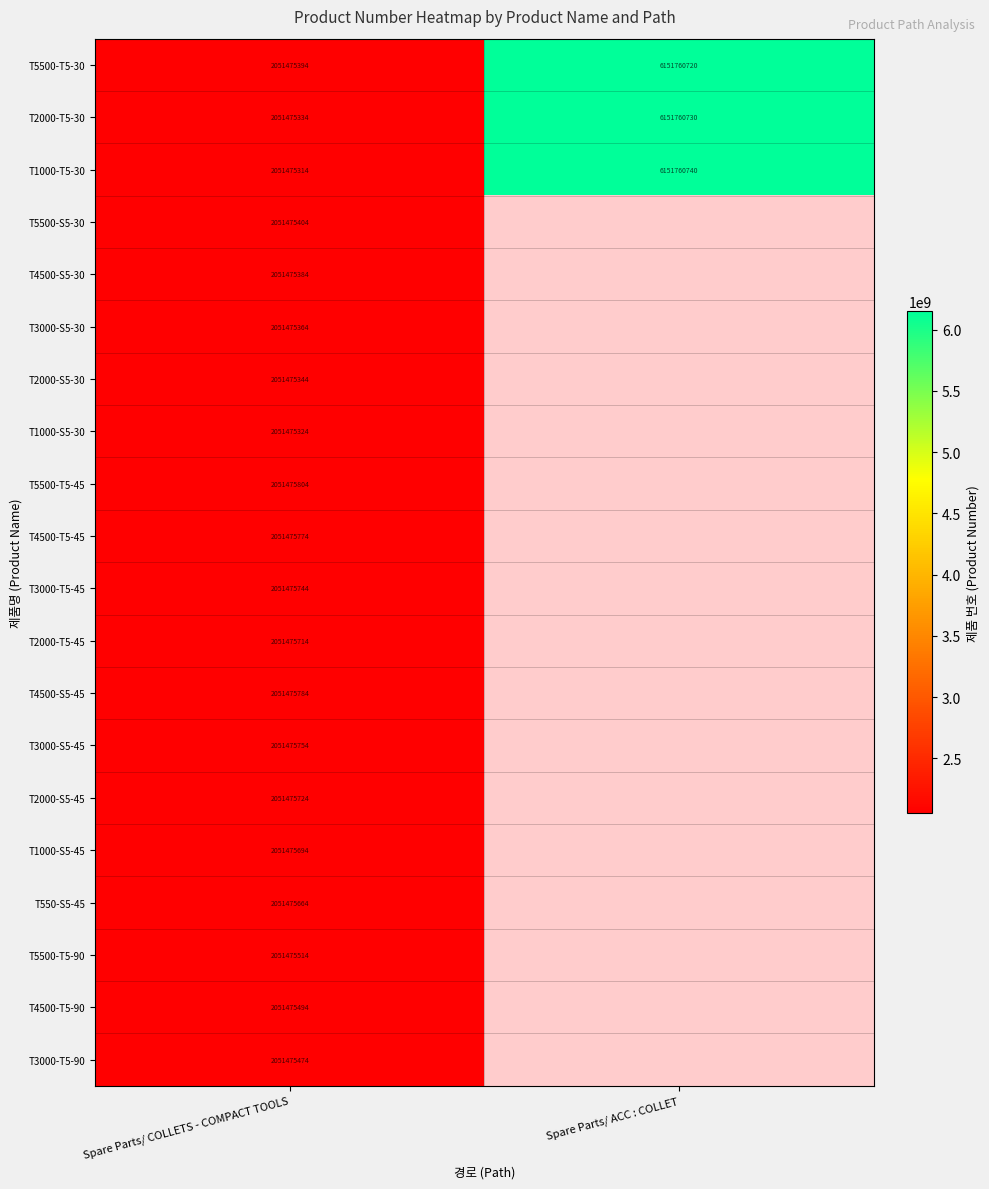

List the labels in order of T2000-T5-30 value, largest first.

Spare Parts/ ACC : COLLET, Spare Parts/ COLLETS - COMPACT TOOLS